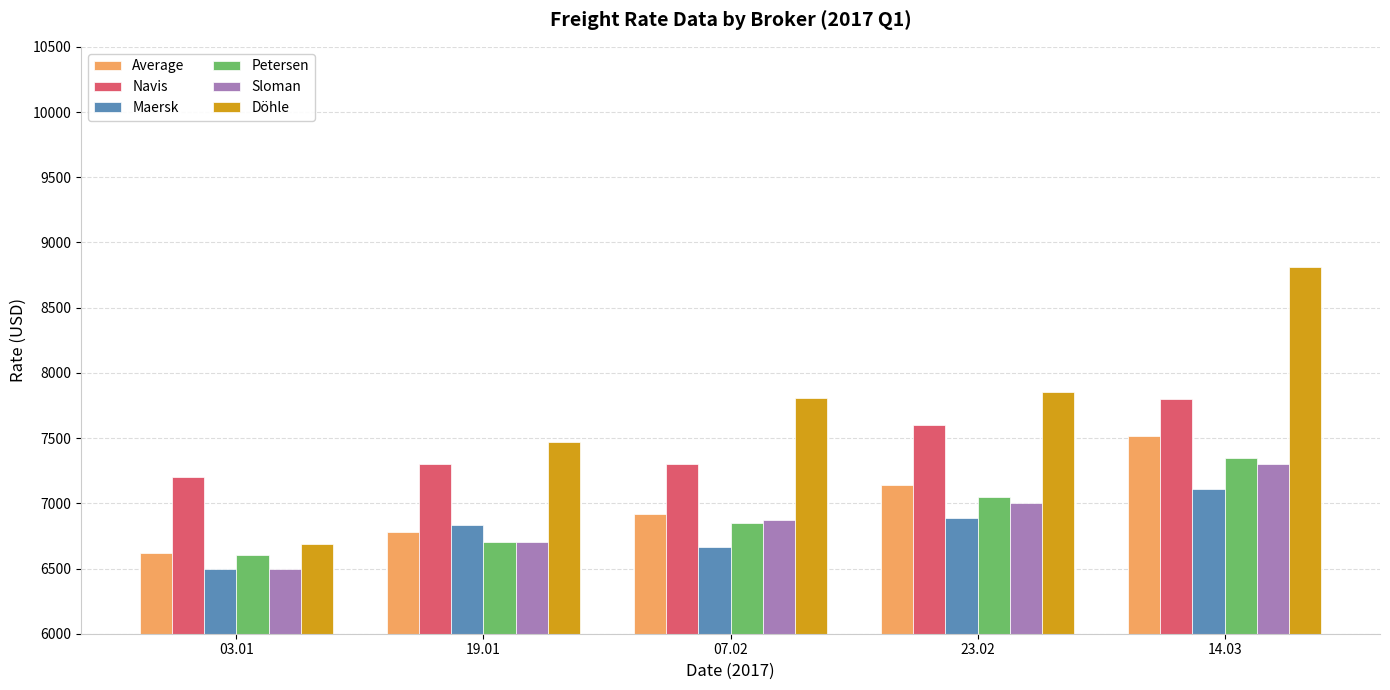

Where is Döhle nearest to the value 7748?

07.02